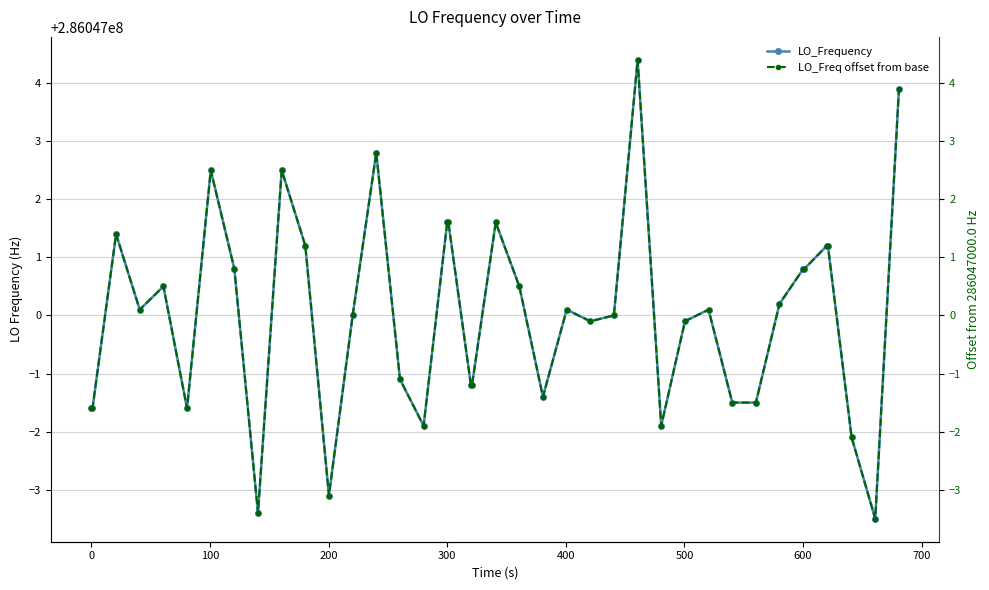

What are all the series names shown in the legend?

LO_Frequency, LO_Freq offset from base